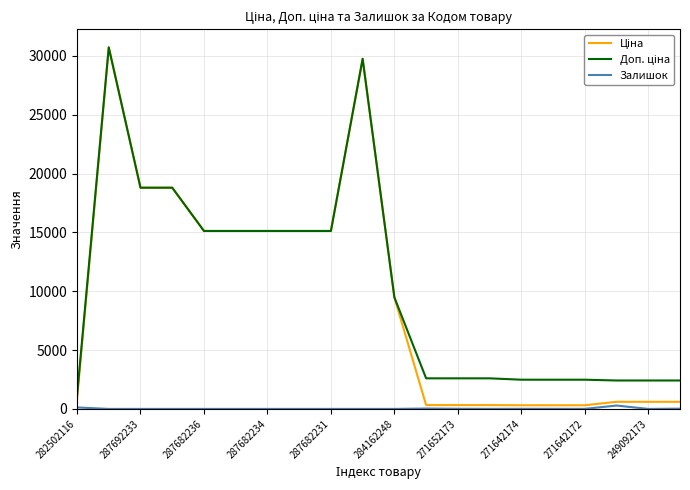

What is the total value across all series at 287682231?

30240.0